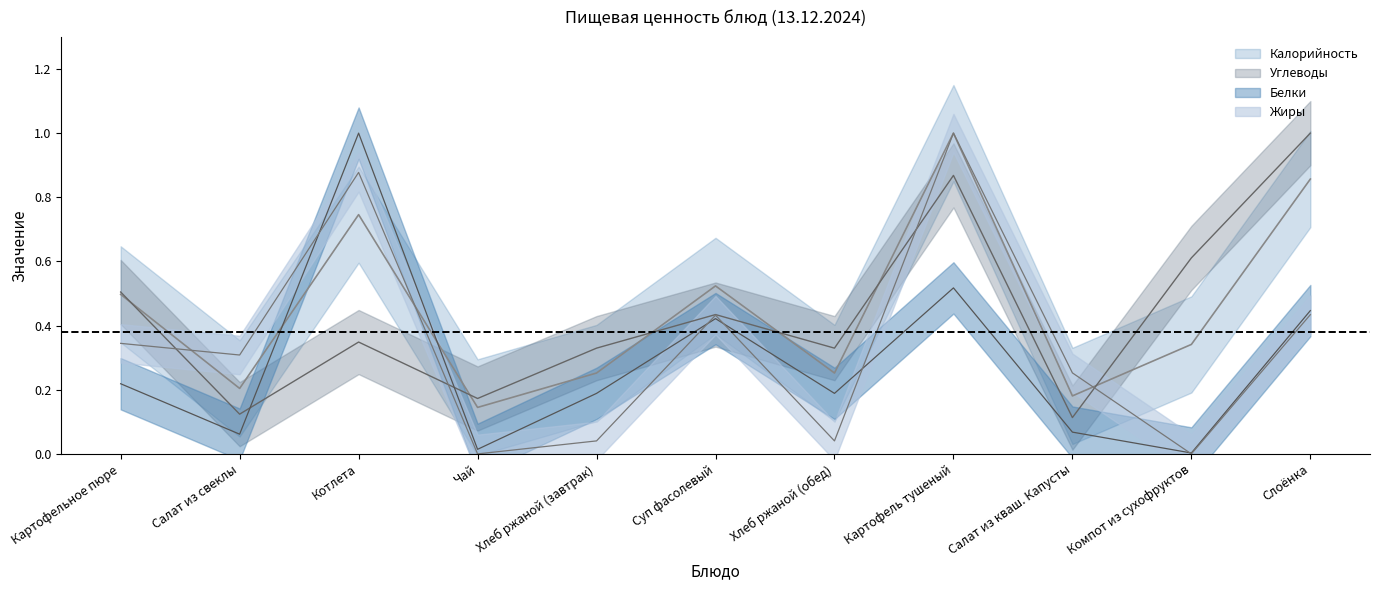

Rank the categories by Углеводы value from lowest to highest.

Салат из кваш. Капусты, Салат из свеклы, Чай, Хлеб ржаной (завтрак), Хлеб ржаной (обед), Котлета, Суп фасолевый, Картофельное пюре, Компот из сухофруктов, Картофель тушеный, Слоёнка